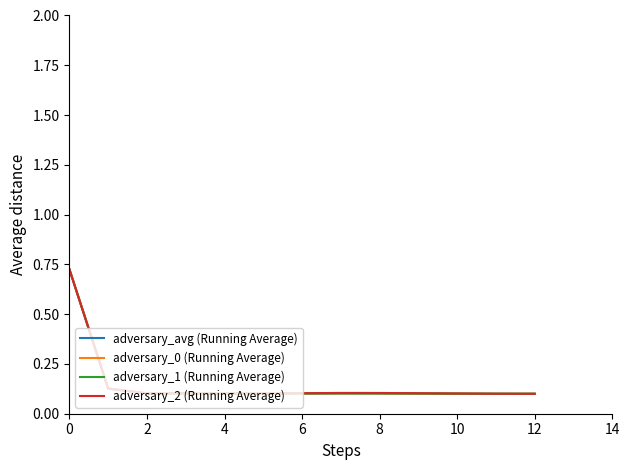

True or false: adversary_avg (Running Average) has more than 0 interior local peaks.

True